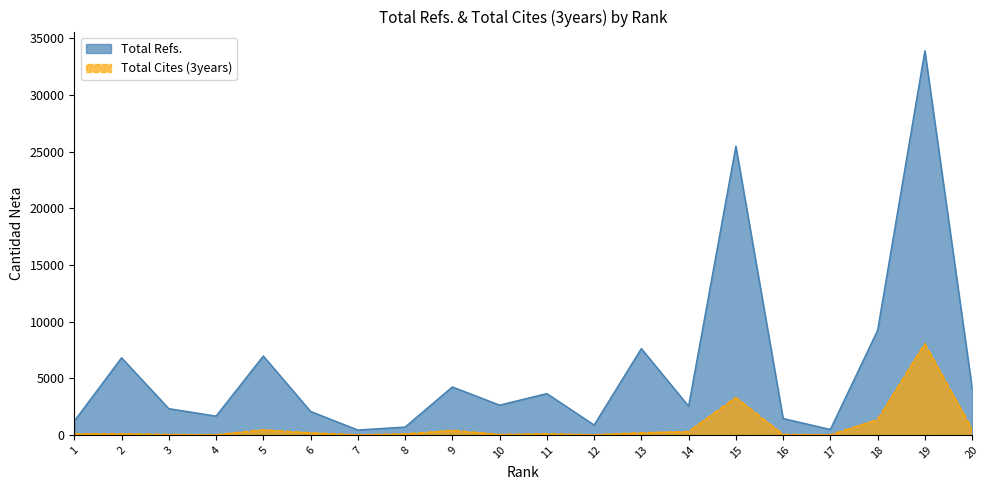

What is the difference between the Total Refs. values at 15 and 5?

18513